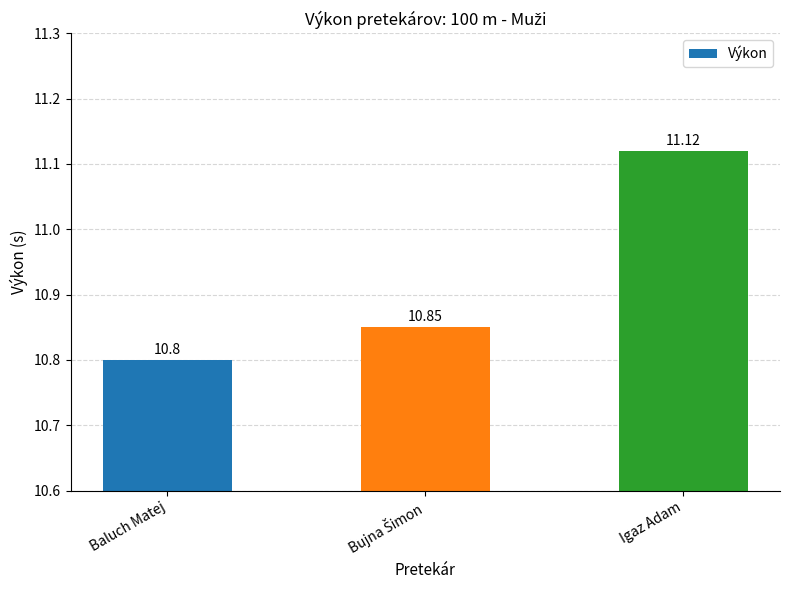

Which label corresponds to the largest value in the chart?

Igaz Adam